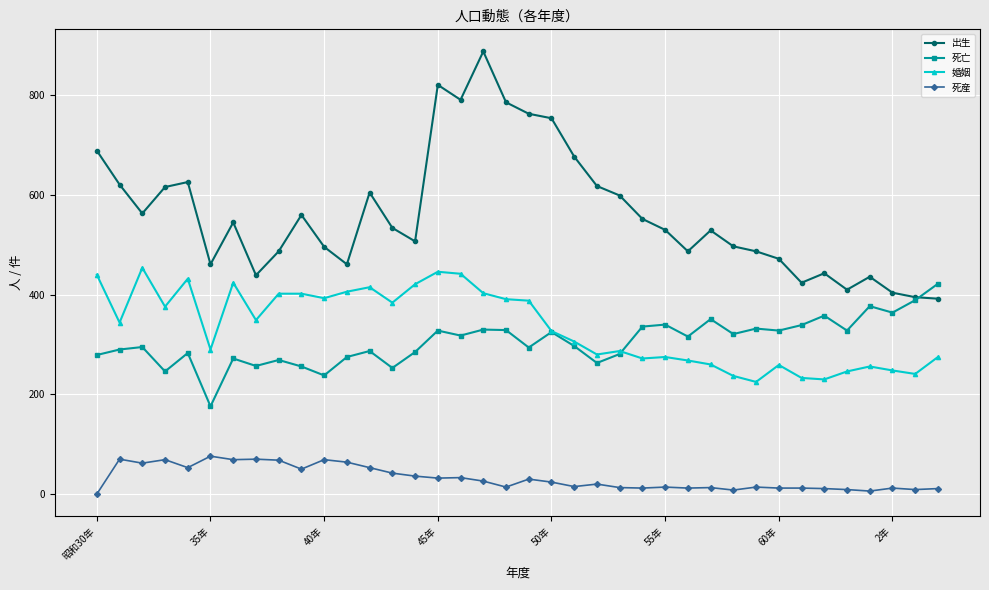

What are all the series names shown in the legend?

出生, 死亡, 婚姻, 死産